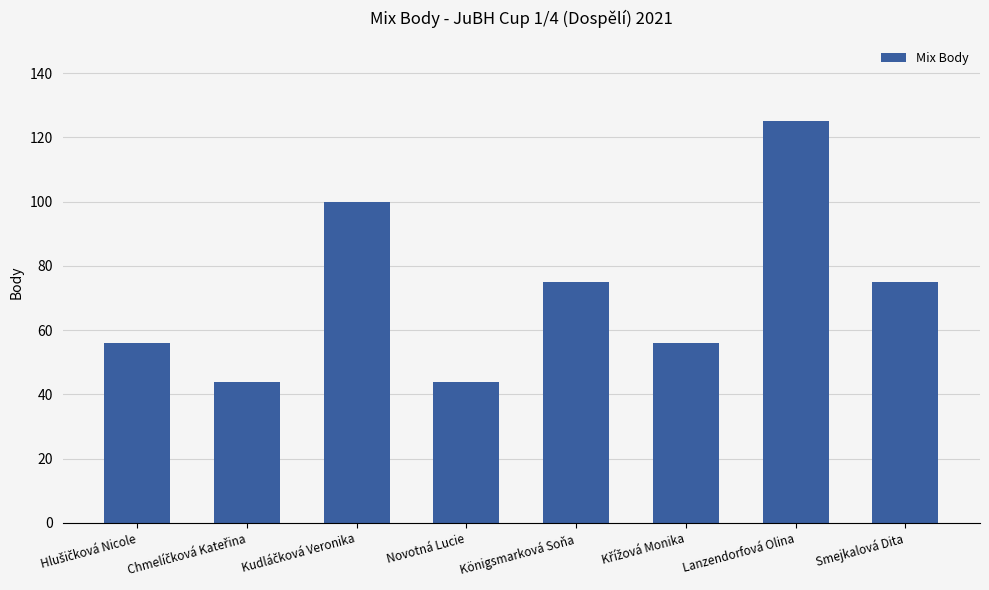

Reading left to right, transcribe all the data shown in this chart.

56	44	100	44	75	56	125	75